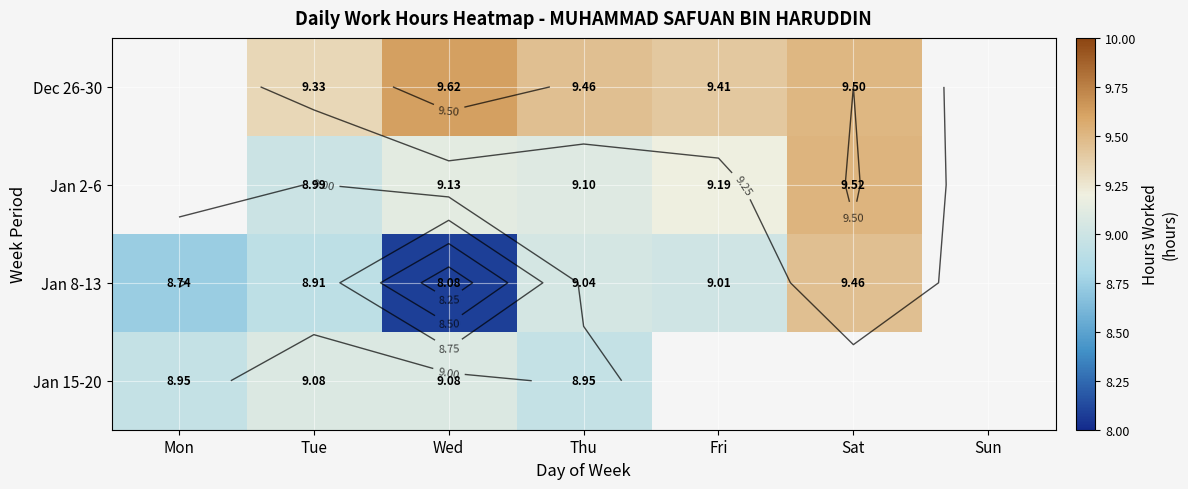

What is the maximum value for Jan 15-20?

9.1